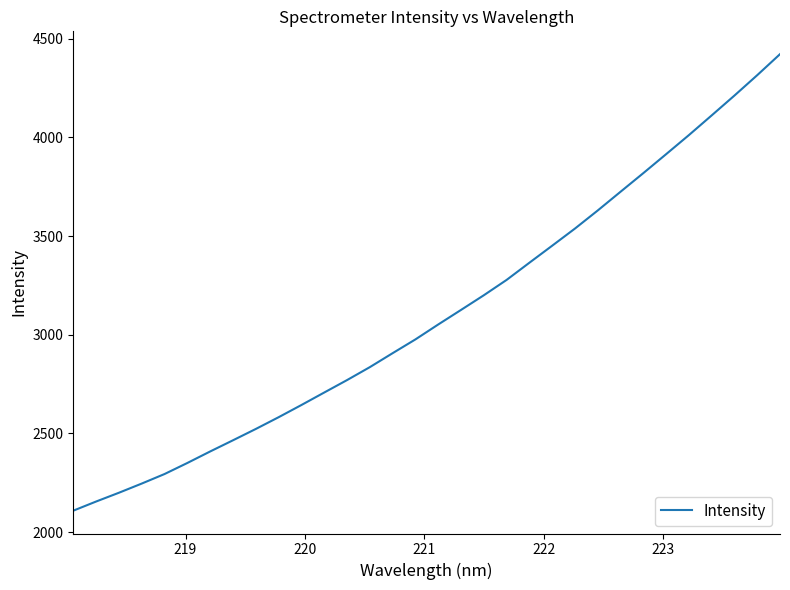

What is the difference between the maximum and minimum values?

2312.9